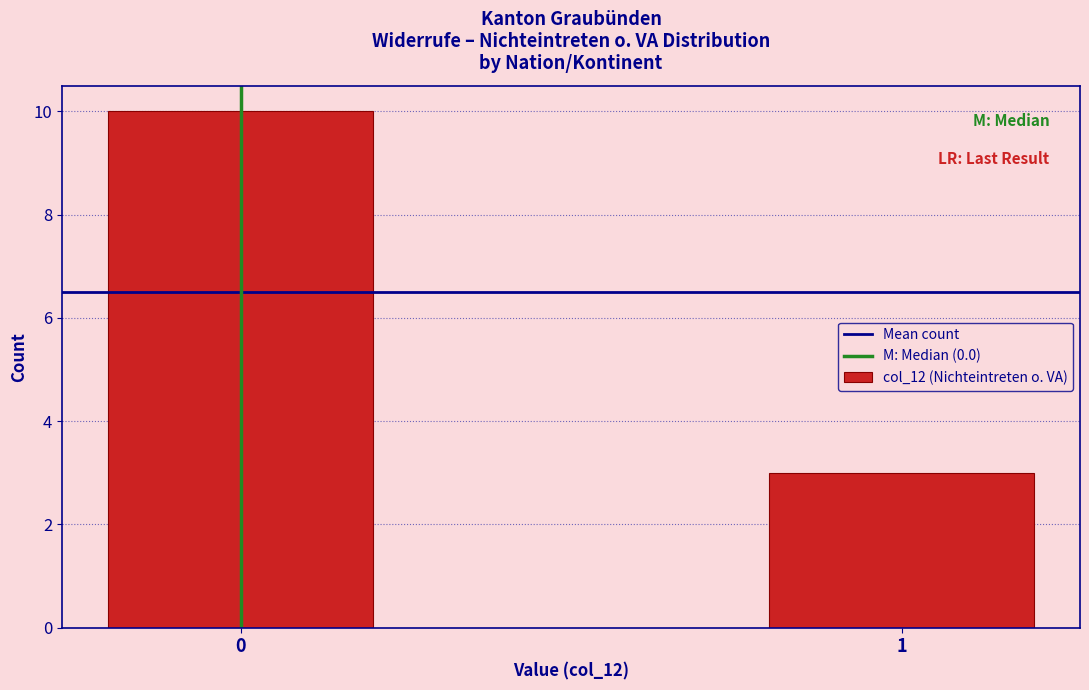

Reading left to right, what are all the values shown in this chart?

0=10	1=3